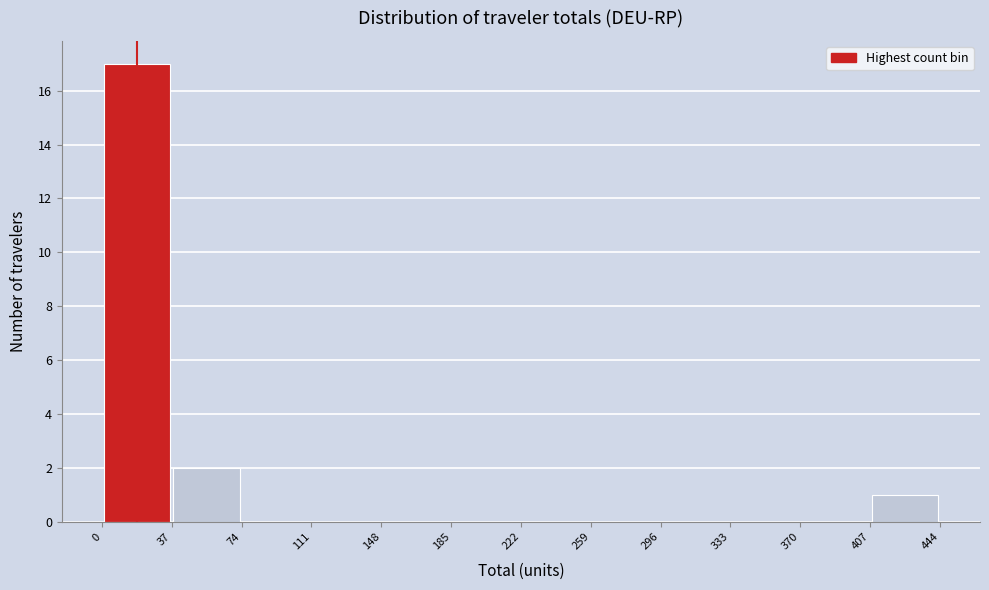

Which range on the x-axis has the tallest bar?

0 to 37